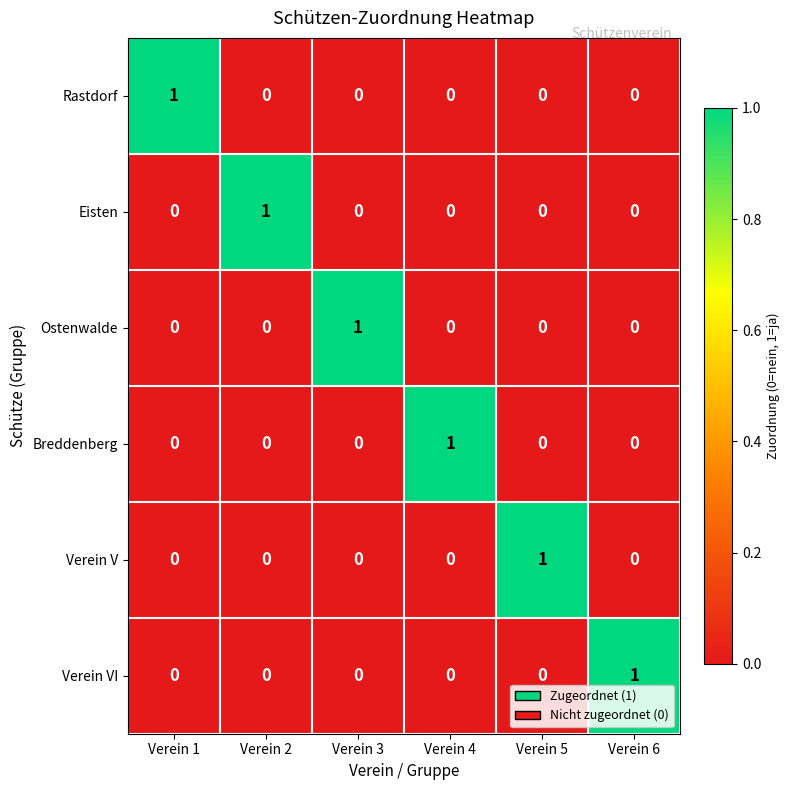

At which label does Breddenberg reach its peak?

Verein 4